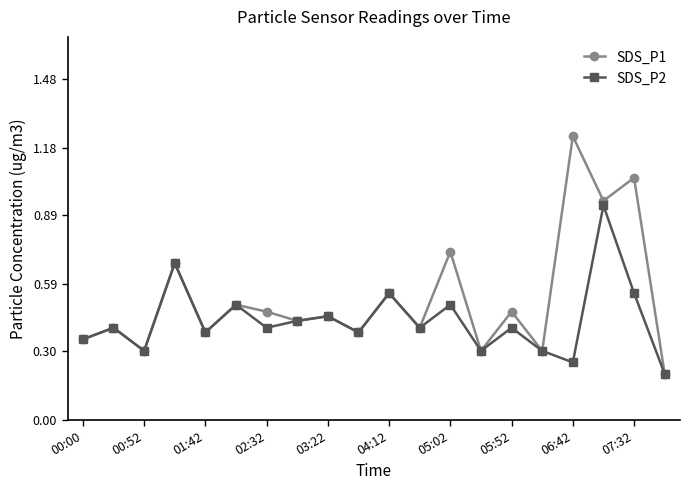

At how many categories does at least one series exceed 0?

20